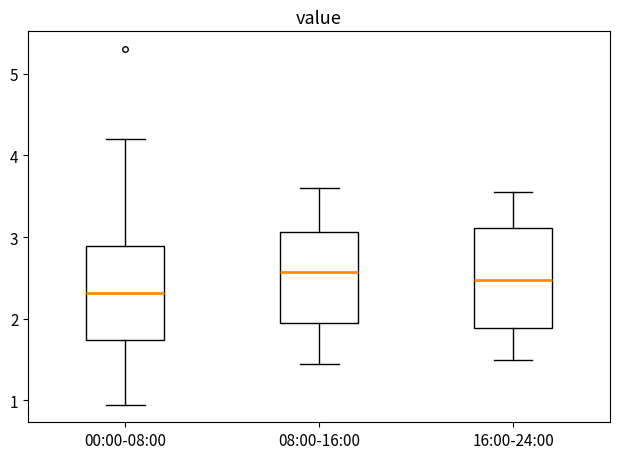

Which box's median line is the lowest?

00:00-08:00